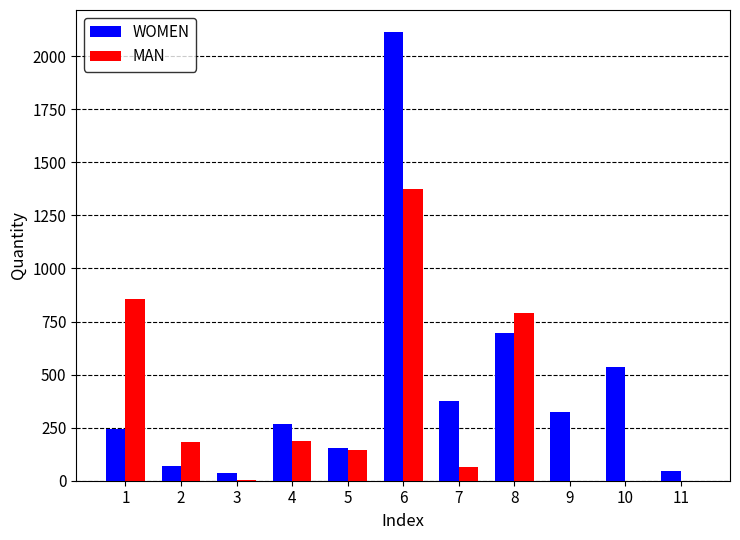

What is the sum of all WOMEN values?

4856